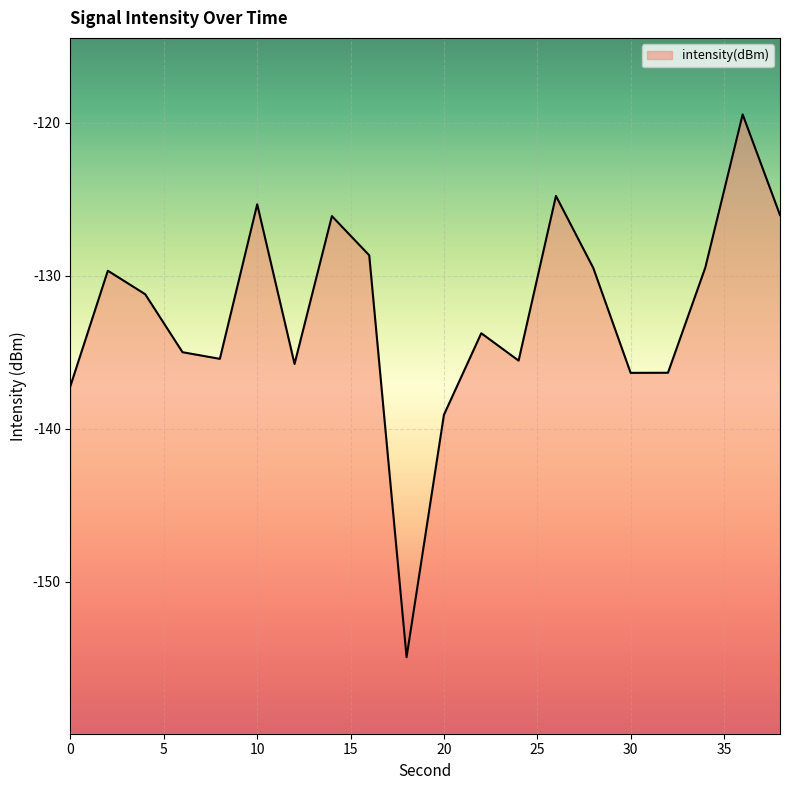

What is the sum of the values at 32 and 24?

-271.9